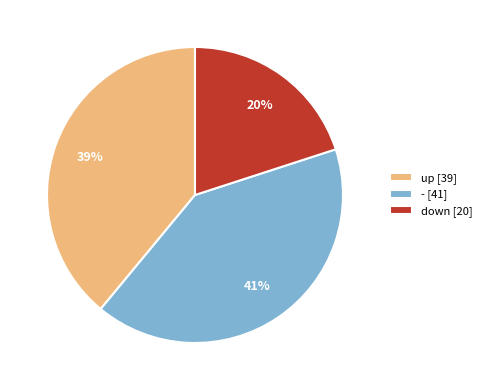

To the nearest percent, what is the difference between the up and down slice percentages?

19%